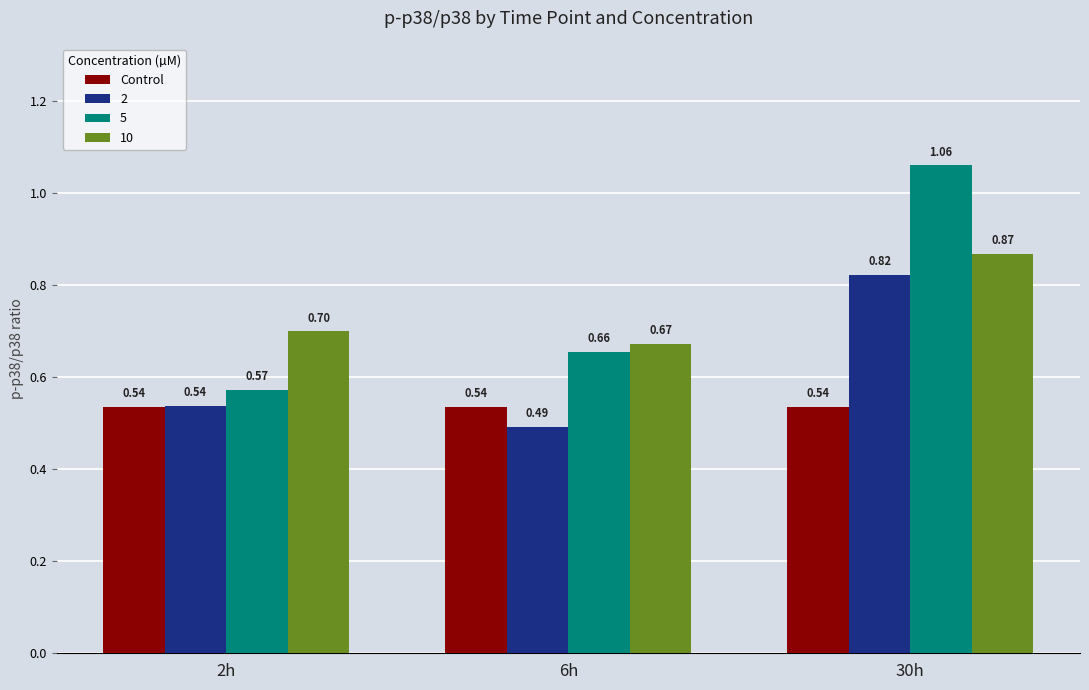

At which category is the sum across all series the highest?

30h